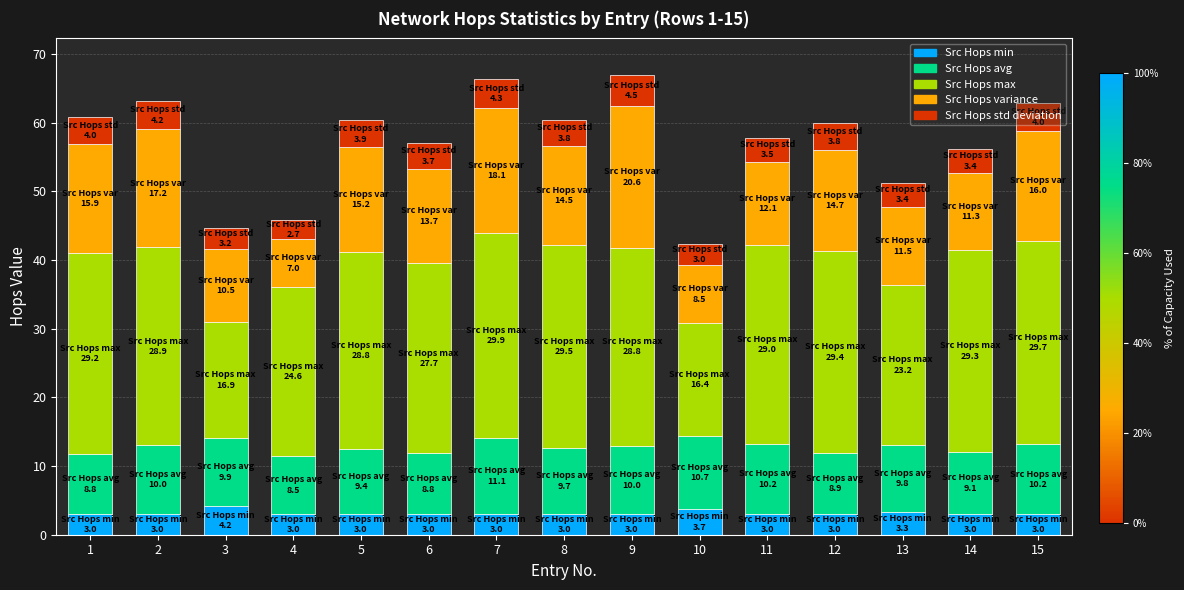

What is the lowest value of the Src Hops min series?

3.0